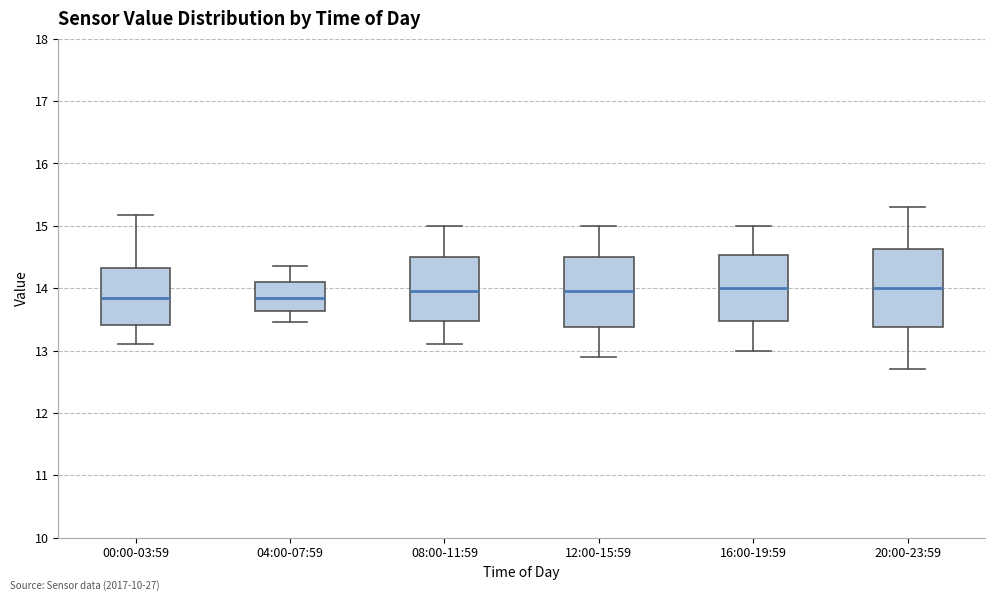

Reading left to right, transcribe this box plot: for each box, give where its median line is, the range the box spans, and where its two whiskers end, as read against the y-axis. The values are not printed on the chart, so give them approximately, as read against the axis.

00:00-03:59: median 13.8, box 13.4 to 14.3, whiskers 13.1 to 15.2
04:00-07:59: median 13.9, box 13.6 to 14.1, whiskers 13.5 to 14.4
08:00-11:59: median 14.0, box 13.5 to 14.5, whiskers 13.1 to 15.0
12:00-15:59: median 14.0, box 13.4 to 14.5, whiskers 12.9 to 15.0
16:00-19:59: median 14.0, box 13.5 to 14.5, whiskers 13.0 to 15.0
20:00-23:59: median 14.0, box 13.4 to 14.6, whiskers 12.7 to 15.3